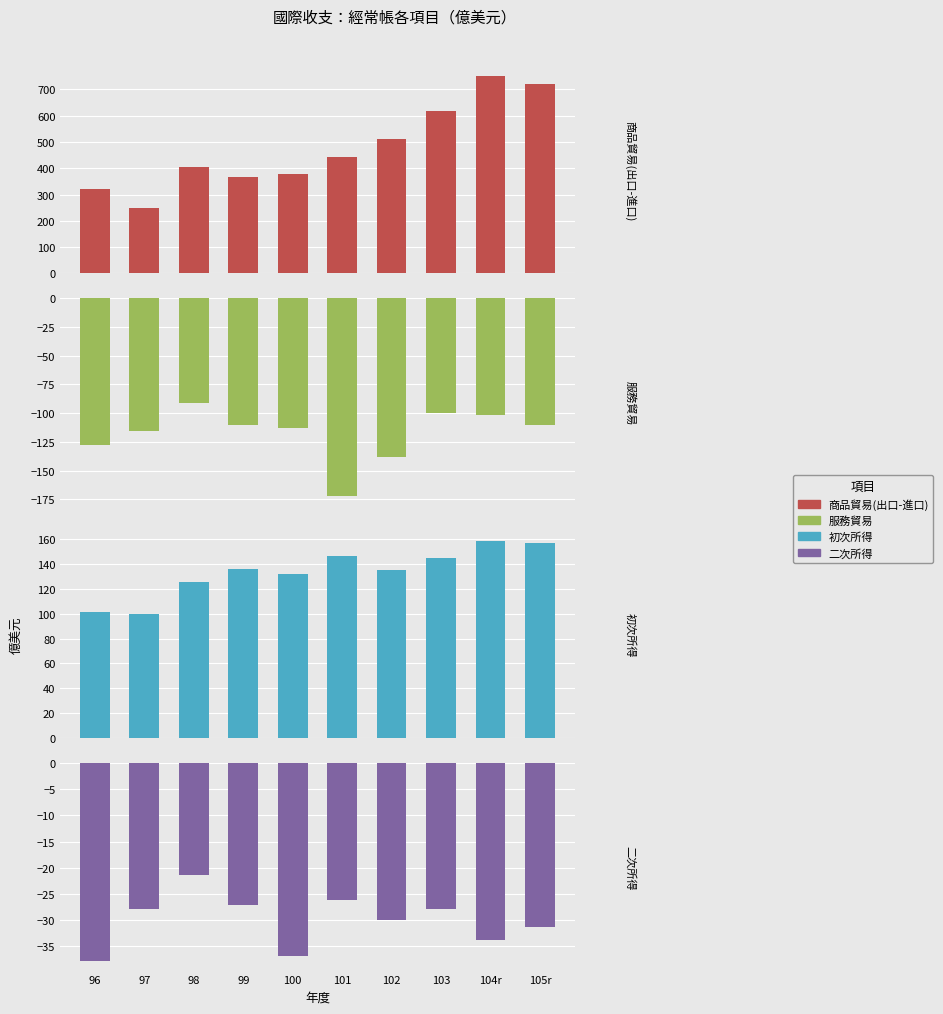

The value of 二次所得 at 104r is -33.8. True or false?

True